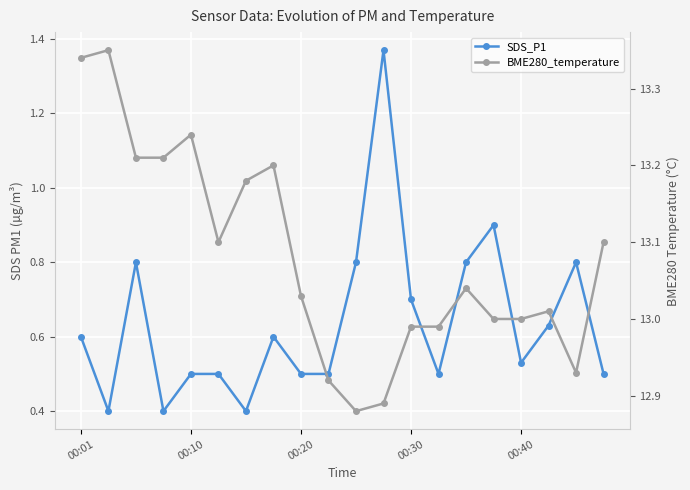

What is the smallest value displayed?

0.4